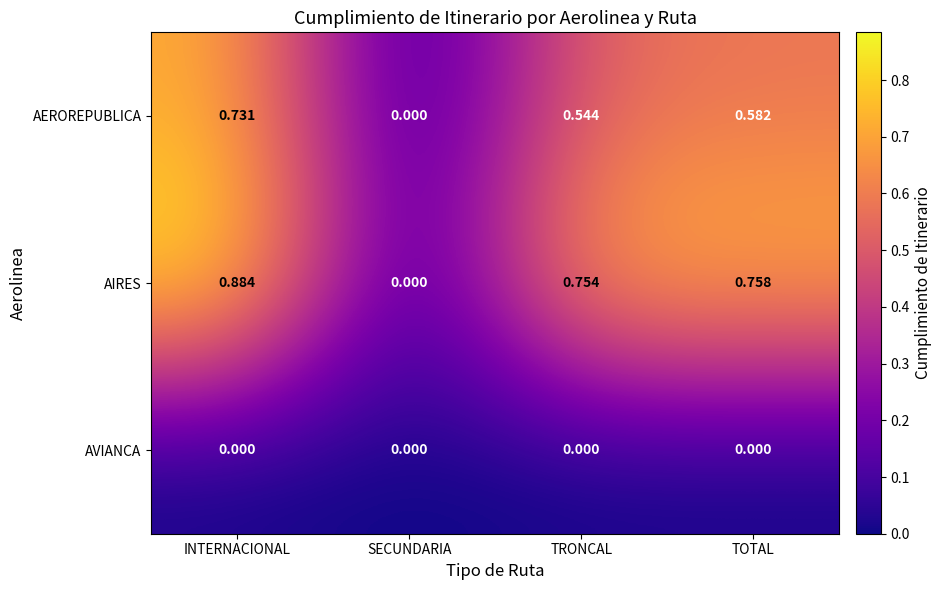

Which label corresponds to the largest value in the chart?

INTERNACIONAL